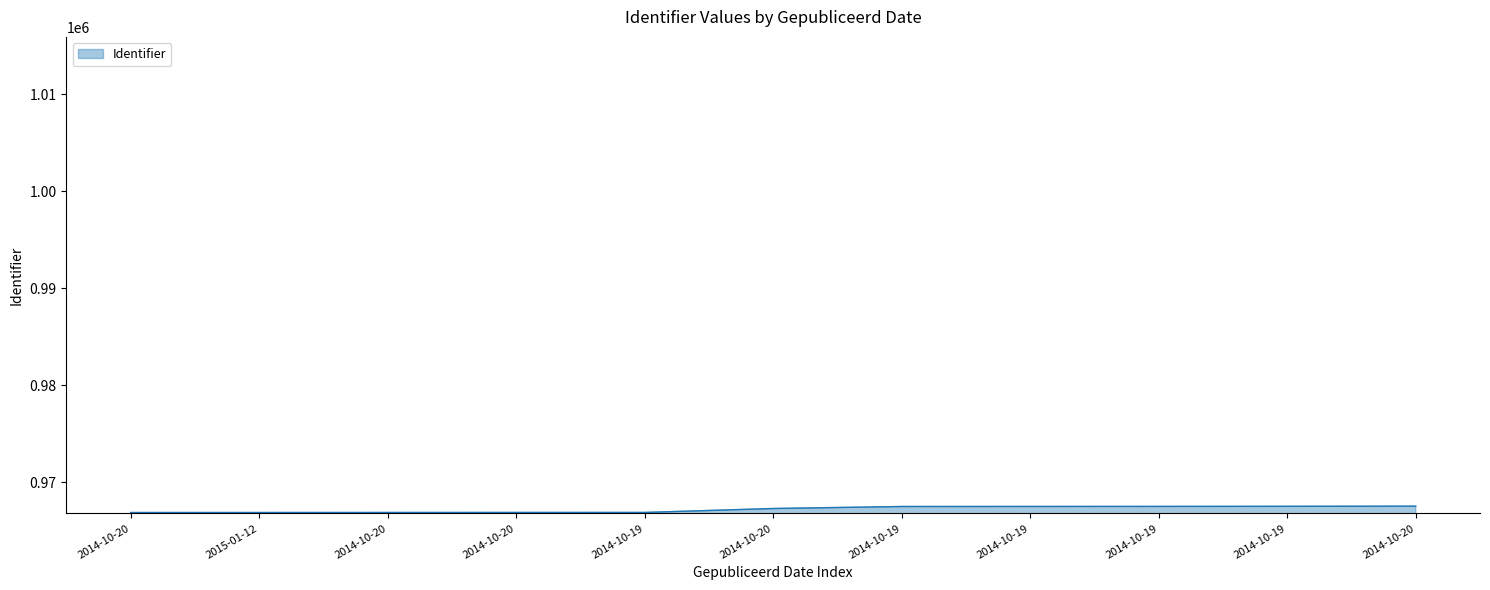

What is the sum of all values?

10639390